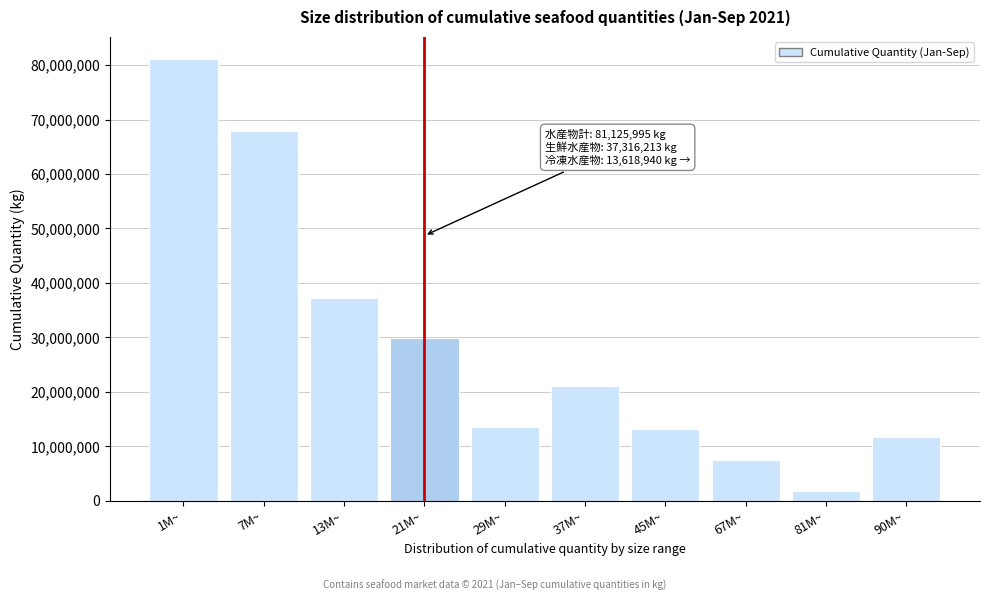

Reading right to left, list all the values displayed in this chart.

90M~=11777528	81M~=1841412	67M~=7447184	45M~=13259783	37M~=21091920	29M~=13618940	21M~=29869029	13M~=37316213	7M~=67866212	1M~=81125995